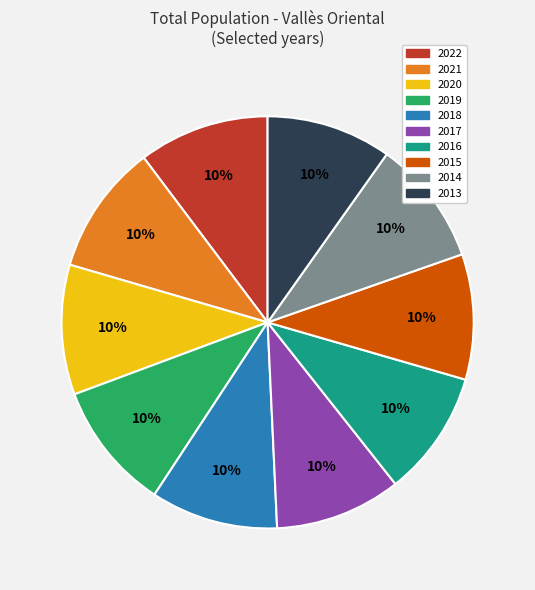

Does 2019 represent more than half of the total?

No